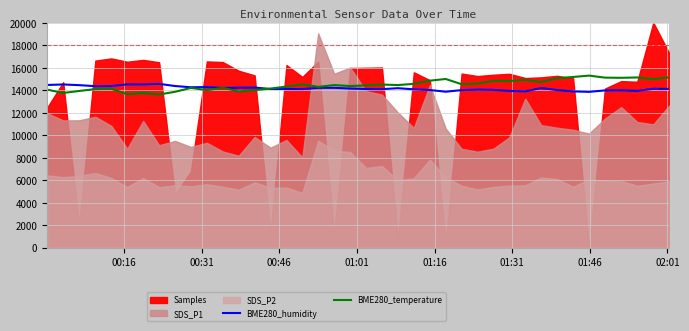

What is the maximum value for BME280_humidity?

14550.0